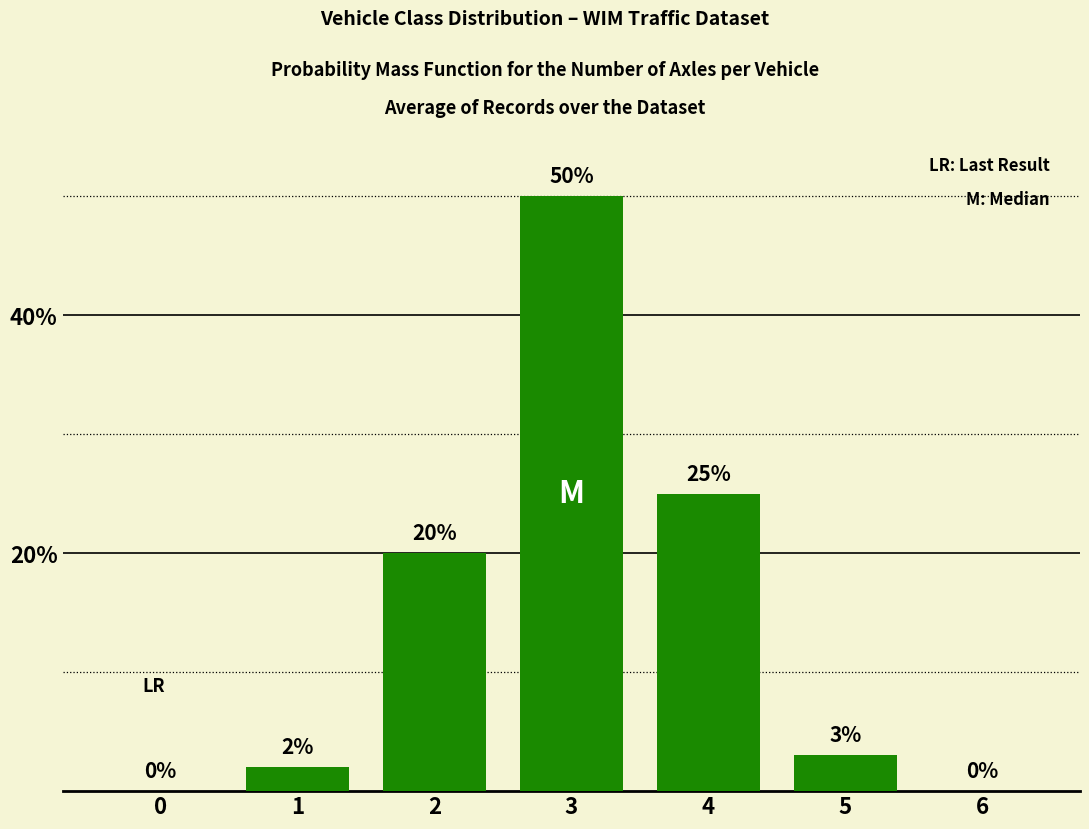

The chart shows a value of 25 at 4. True or false?

True